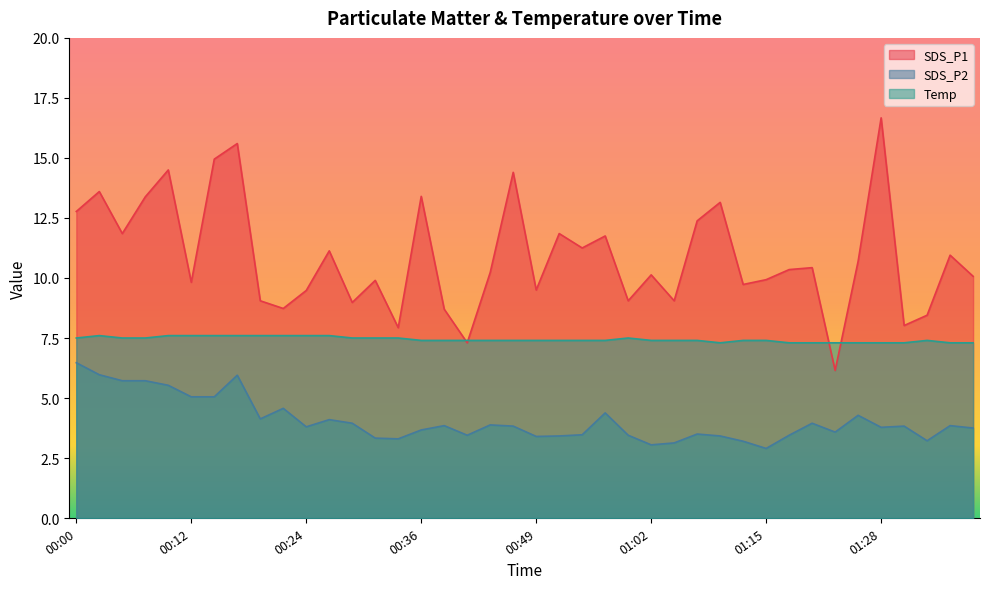

Which label corresponds to the smallest value in the chart?

01:15